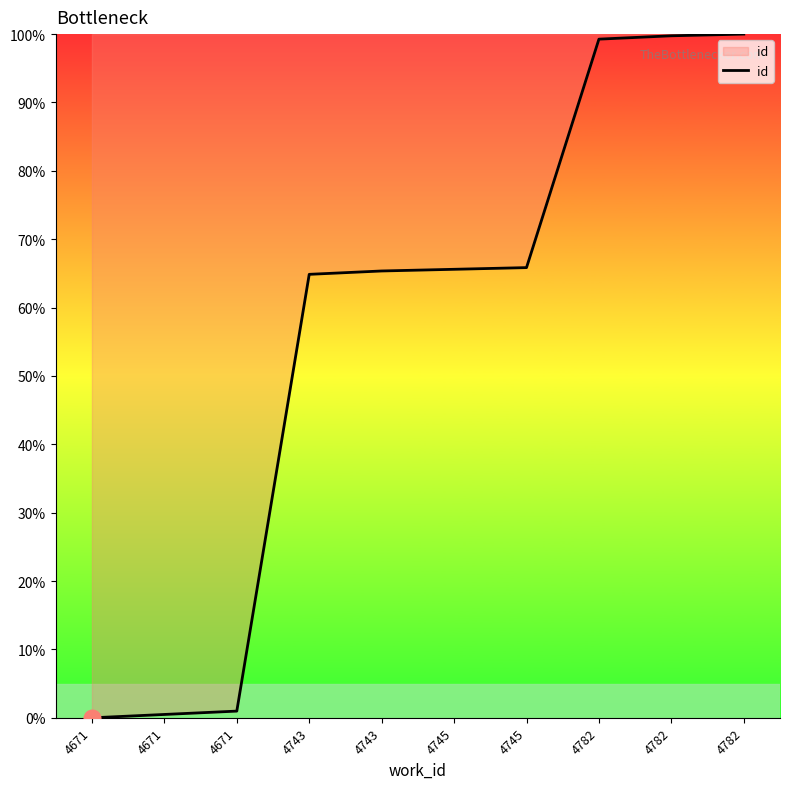

What is the difference between the maximum and minimum values?

100.0